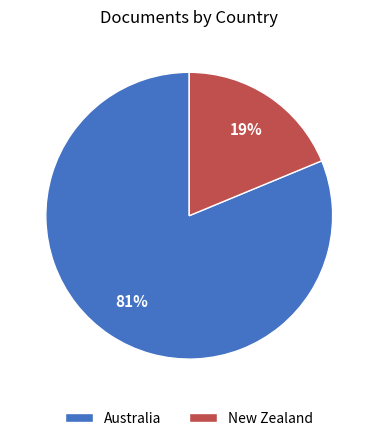

How many segments does this pie chart have?

2